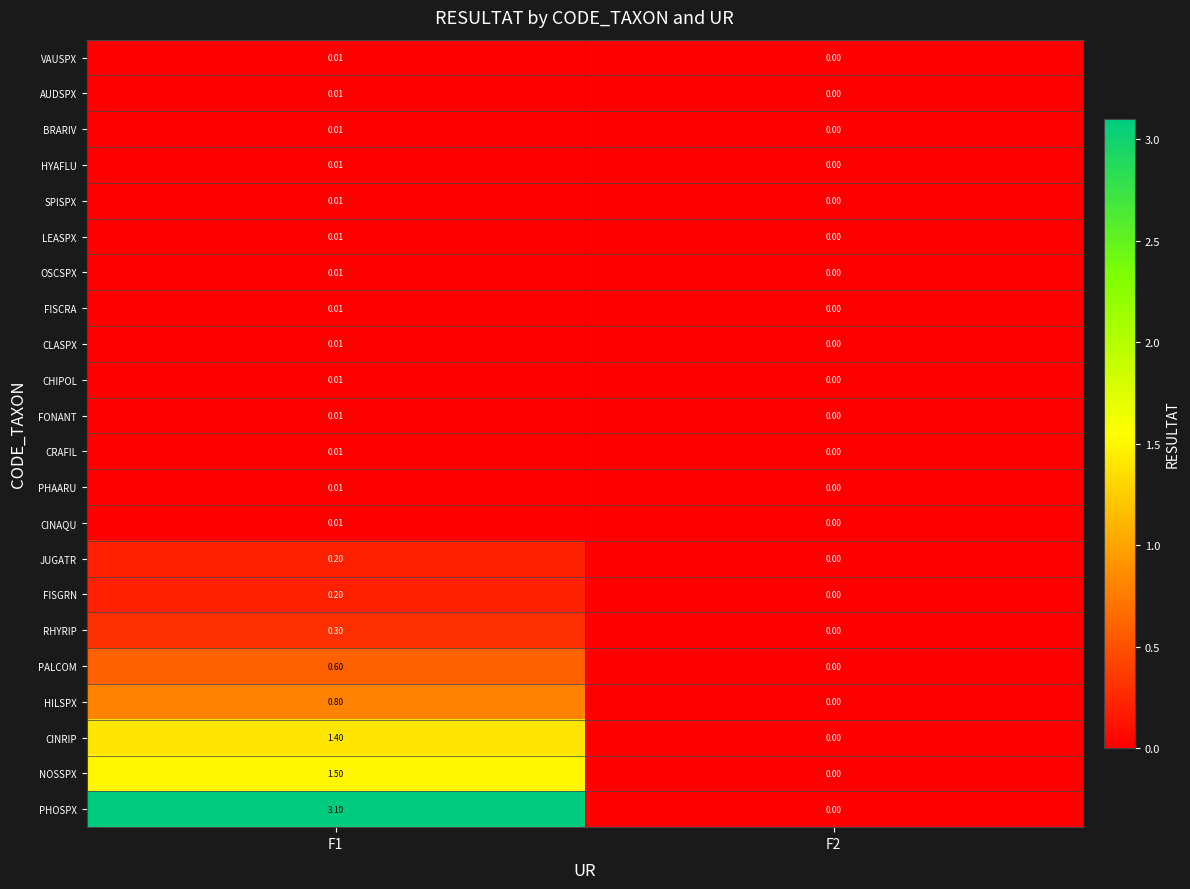

Which series has the widest spread of values?

PHOSPX